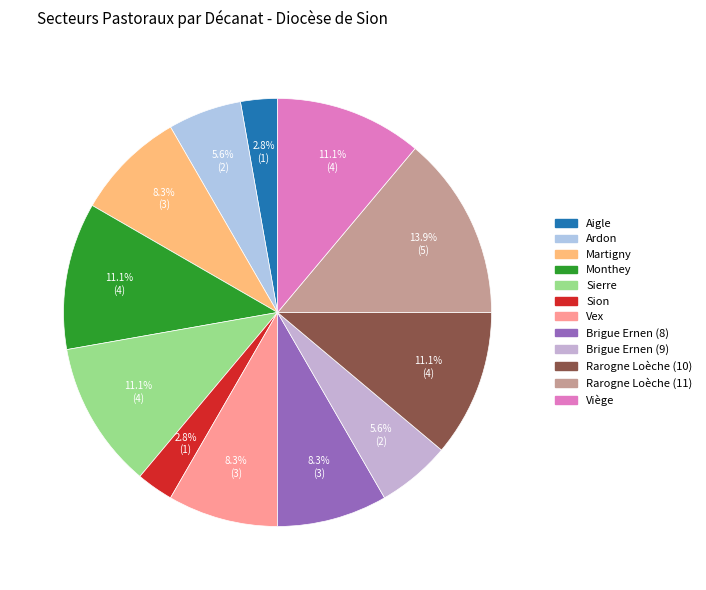

To the nearest percent, what is the combined percentage of Viège and Sierre?

22%